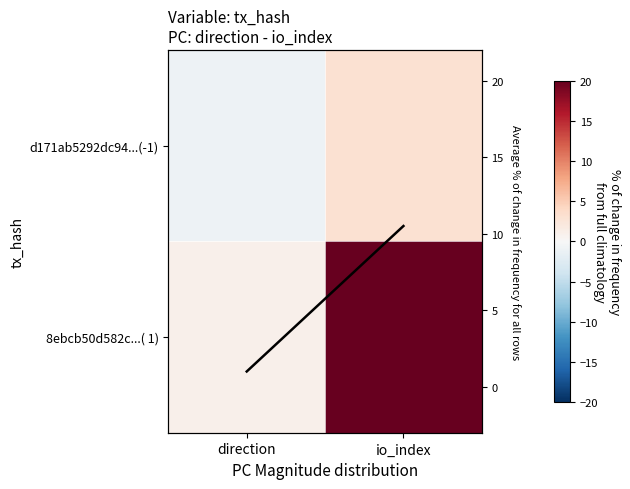

At which label does 8ebcb50d582c...( 1) reach its minimum?

direction